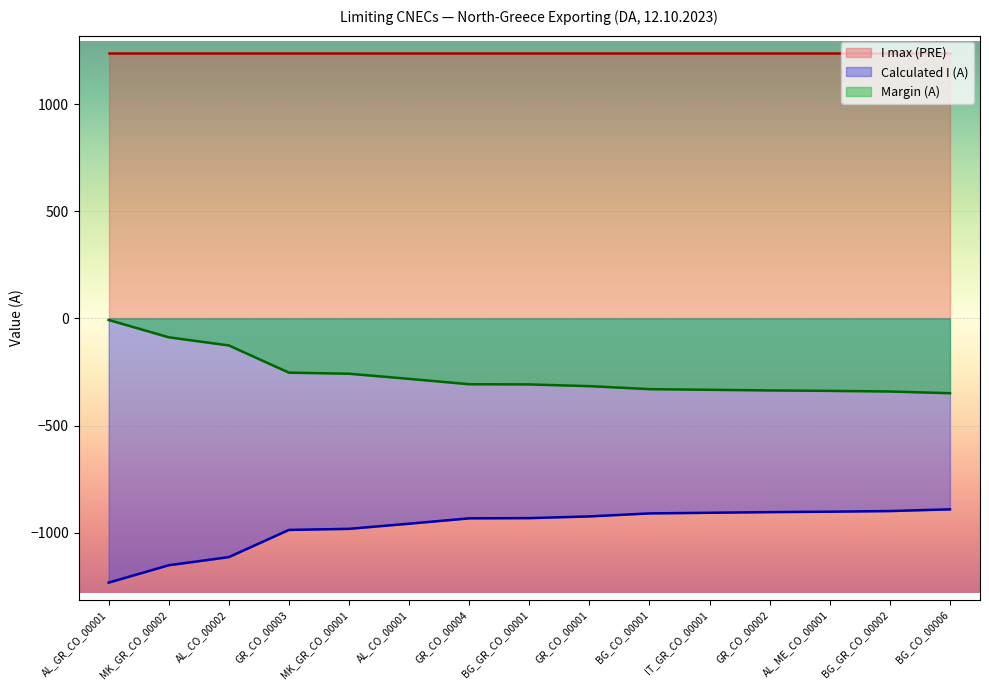

Rank the series at BG_GR_CO_00002 from highest to lowest value.

I max (PRE), Margin (A), Calculated I (A)